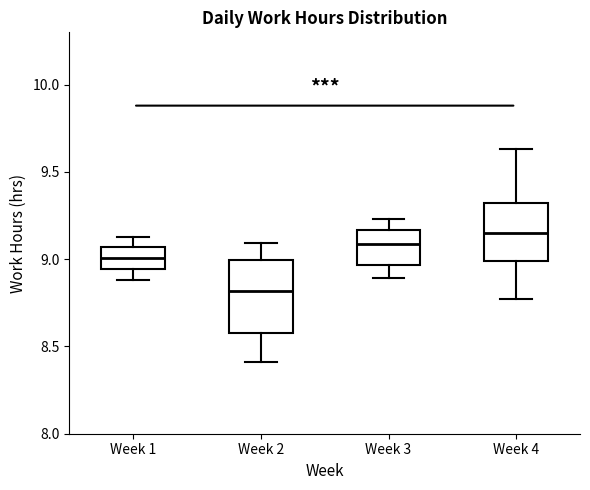

Which box is the tallest, from its lower edge to its upper edge?

Week 2